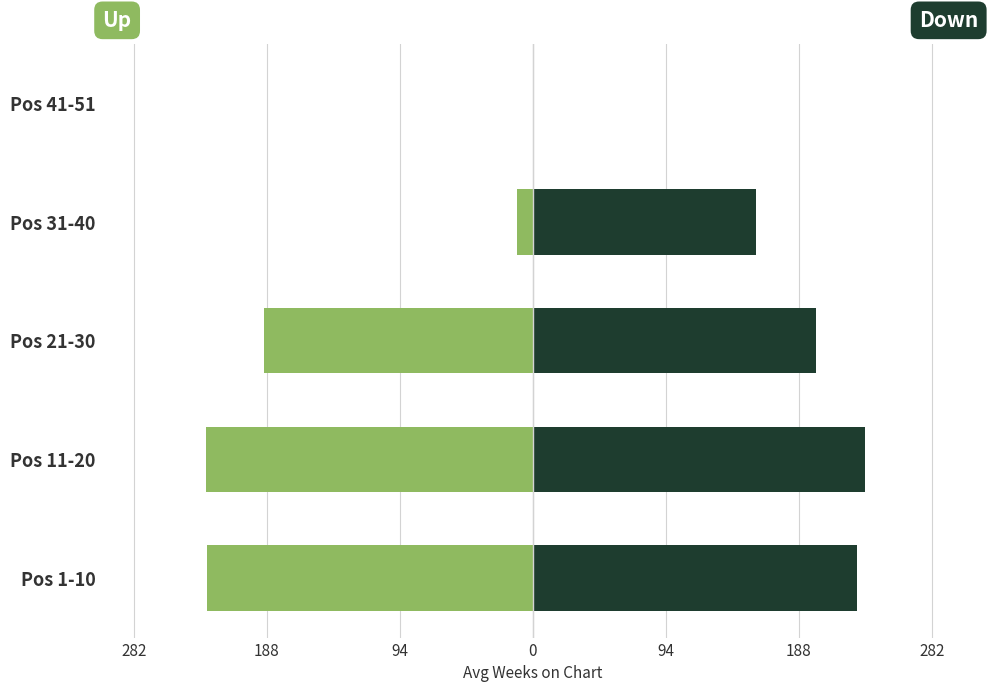

What is the maximum value shown in the chart?

235.0